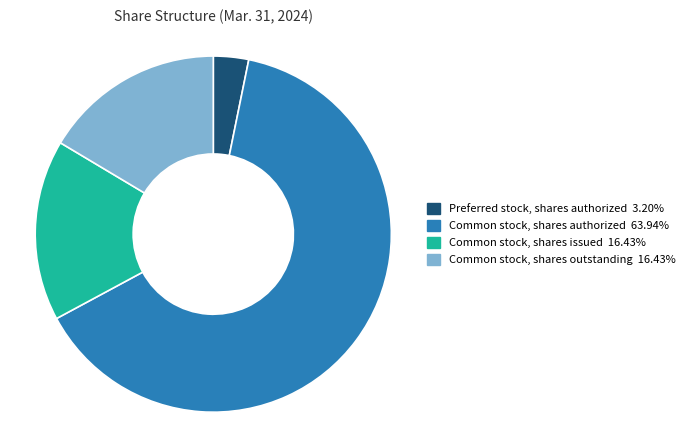

How many slices are in this pie chart?

4